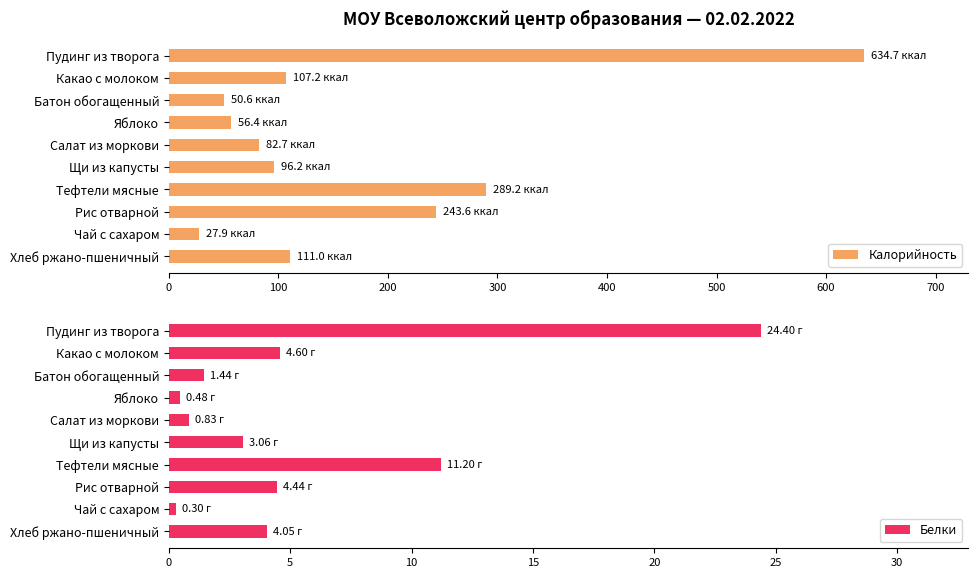

What is the minimum value shown in the chart?

0.3